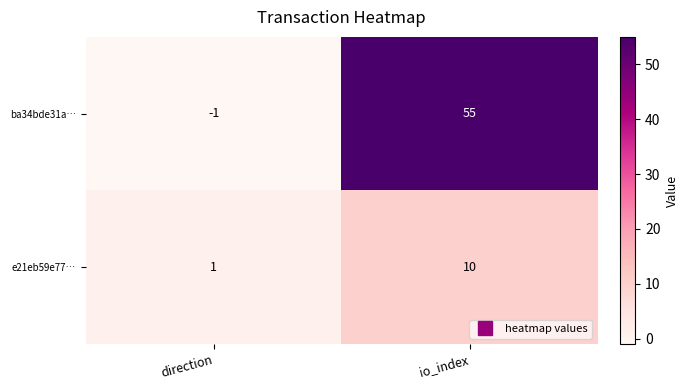

What is the difference between the maximum and minimum values in the e21eb59e77… series?

9